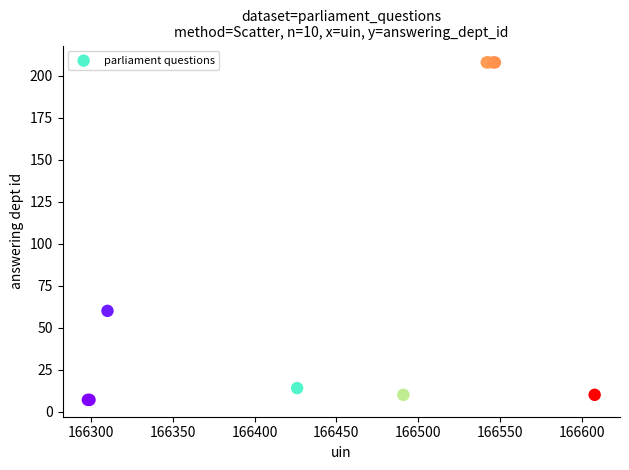

What Y value in the scatter plot is closest to 107?

60